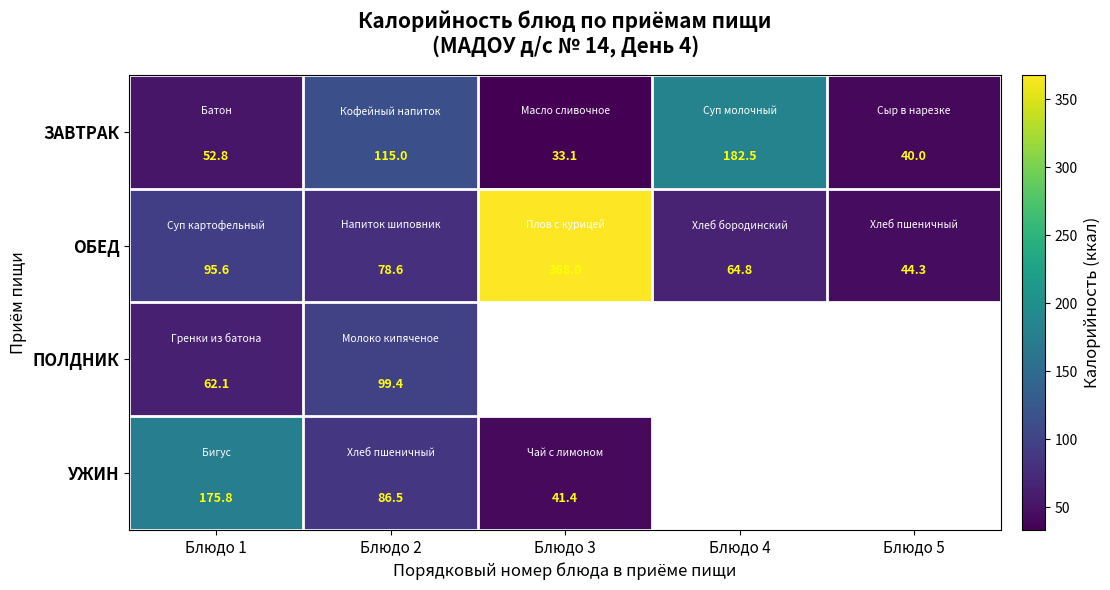

What is the sum of all ОБЕД values?

651.3